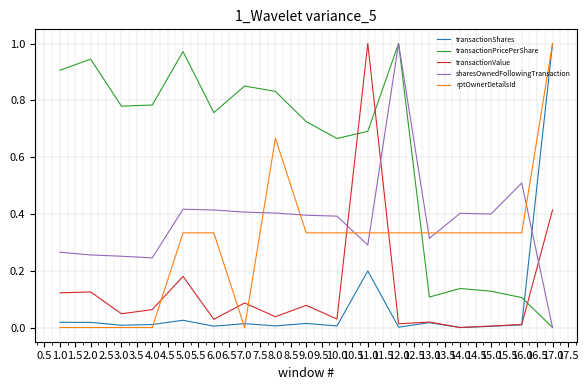

Which series changed the most between 11.0 and 12.0?

transactionValue